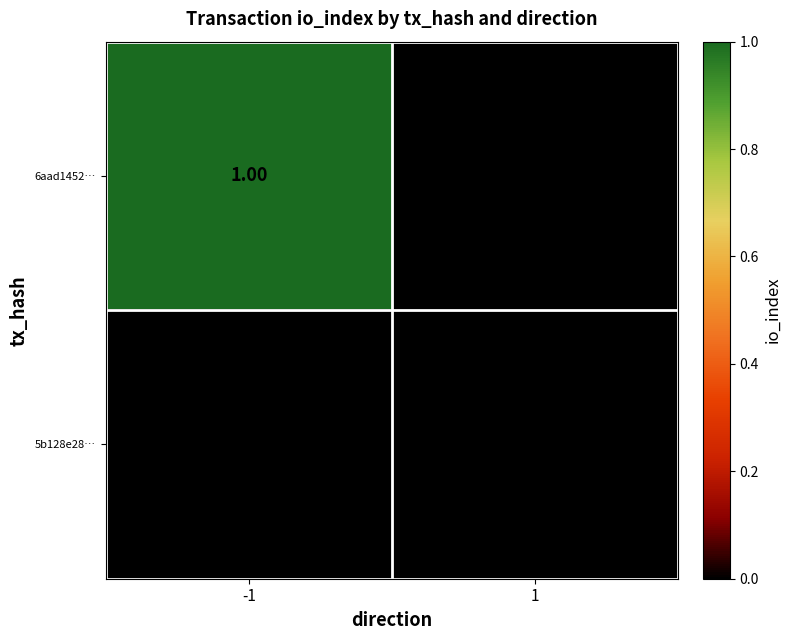

Is the value of 6aad1452… at -1 greater than the value of 5b128e28… at 1?

Yes